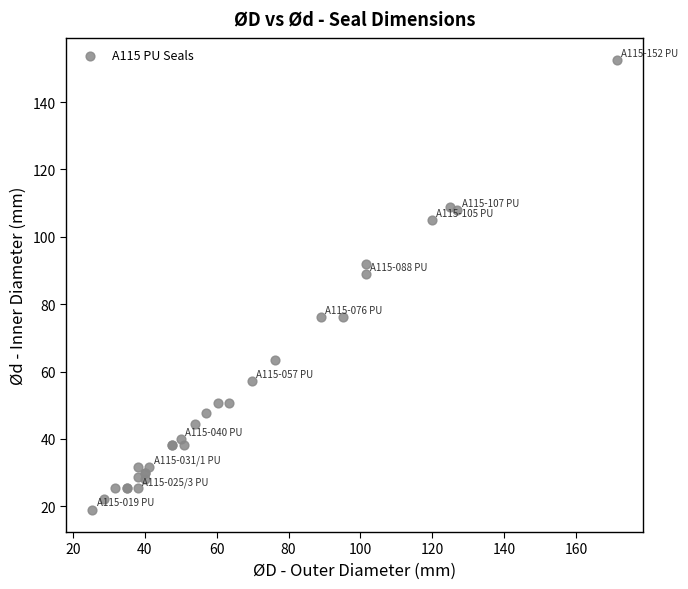

What Y value in the scatter plot is closest to 85?

88.9